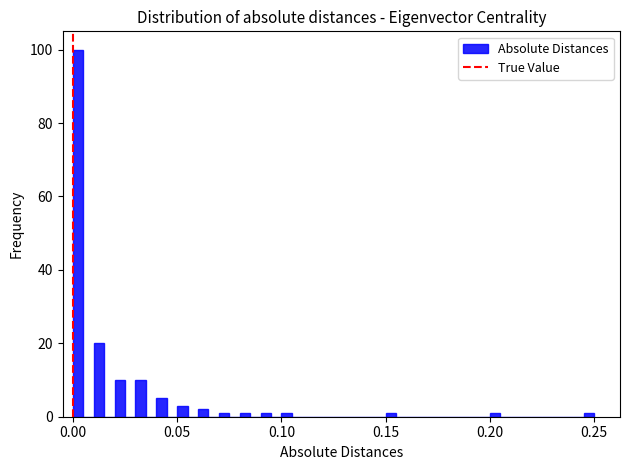

Around what value on the x-axis is the tallest bar? Give the approximate position of its centre, as read against the axis.

0.005